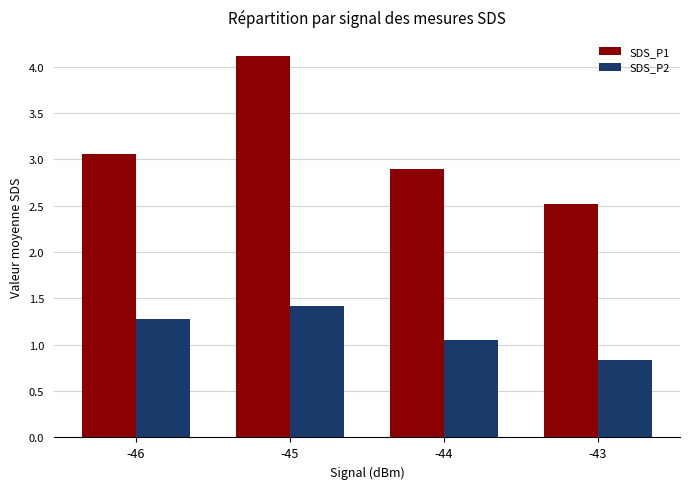

At which category is the sum across all series the highest?

-45